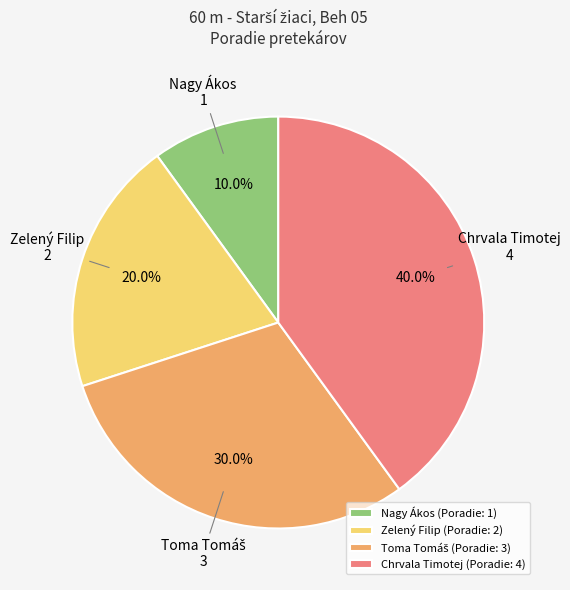

To the nearest percent, what is the combined percentage of Zelený Filip and Nagy Ákos?

30%